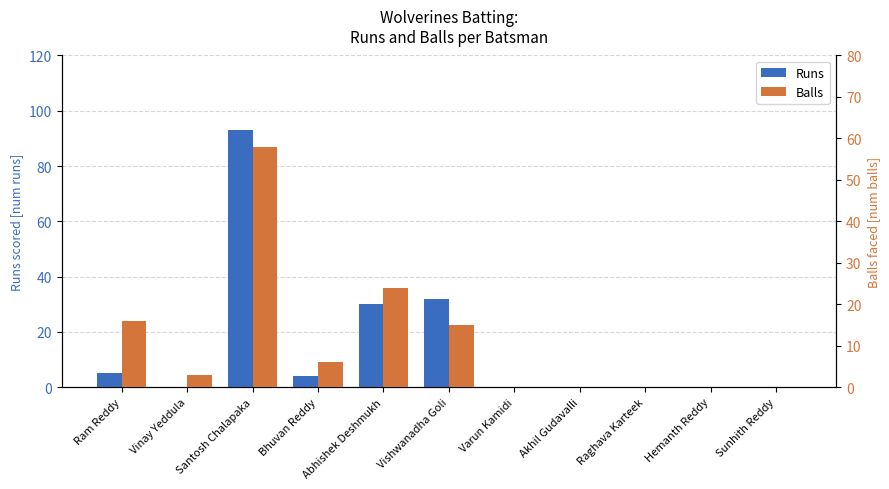

Which category has the lowest value across all series?

Vinay Yeddula